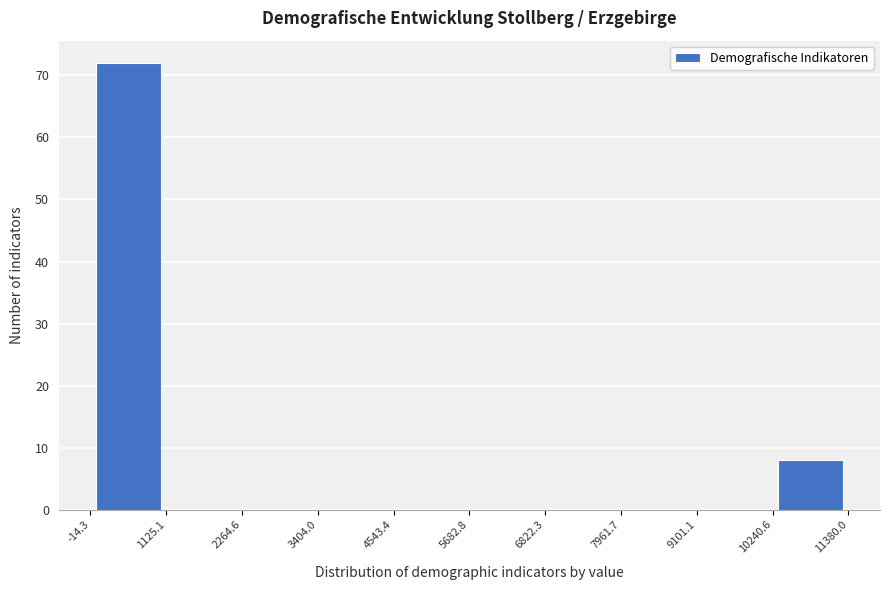

Which range on the x-axis has the tallest bar?

-14.3 to 1125.1